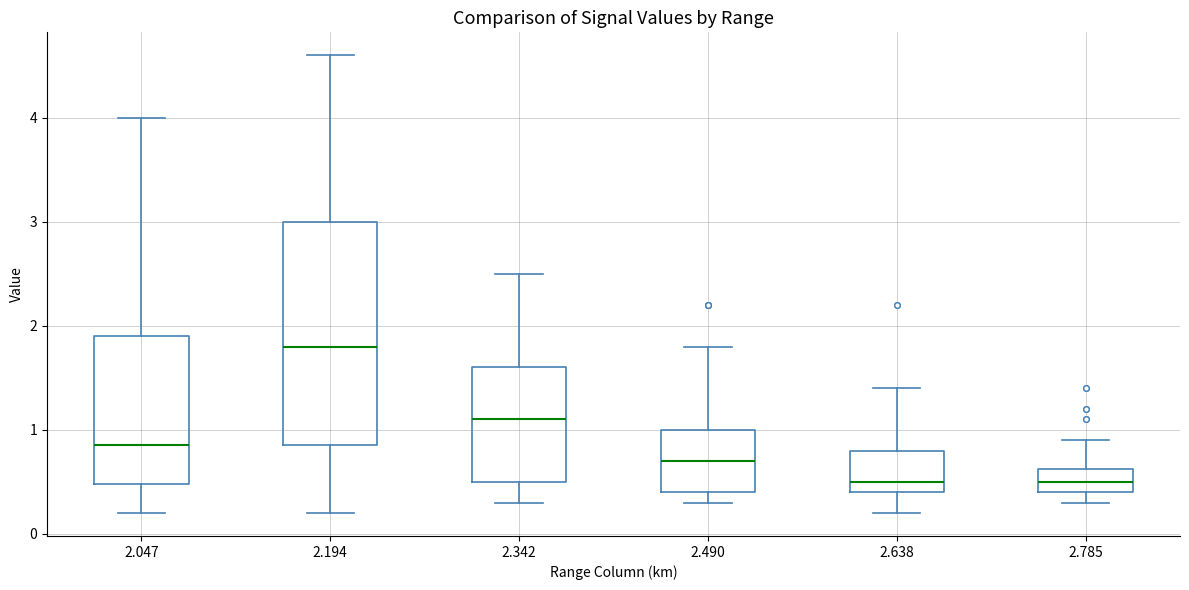

Comparing the boxes themselves (not the whiskers), which one is the tallest?

2.194